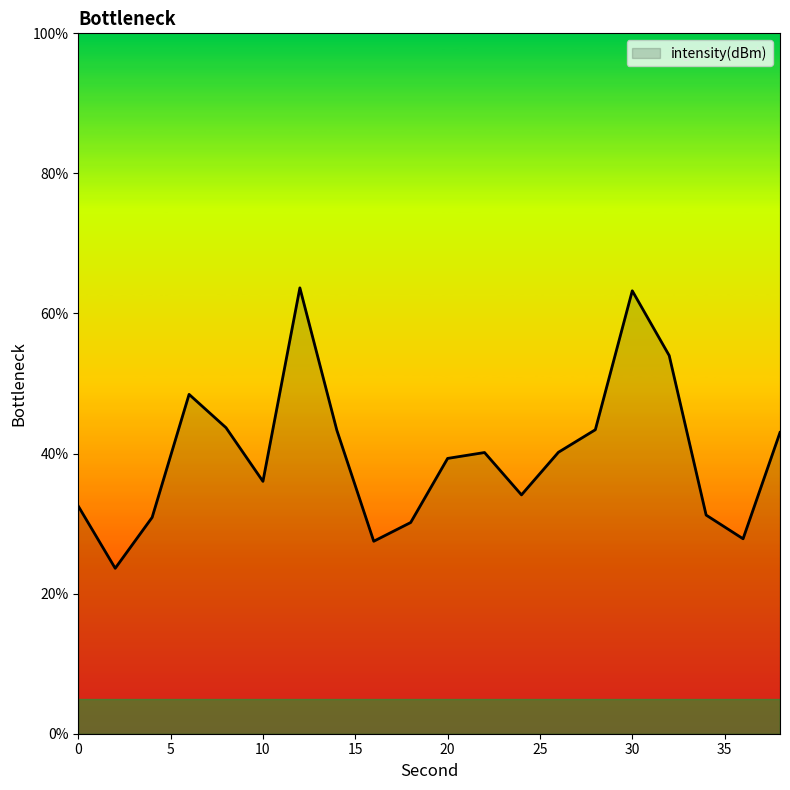

What is the maximum value shown in the chart?

63.7